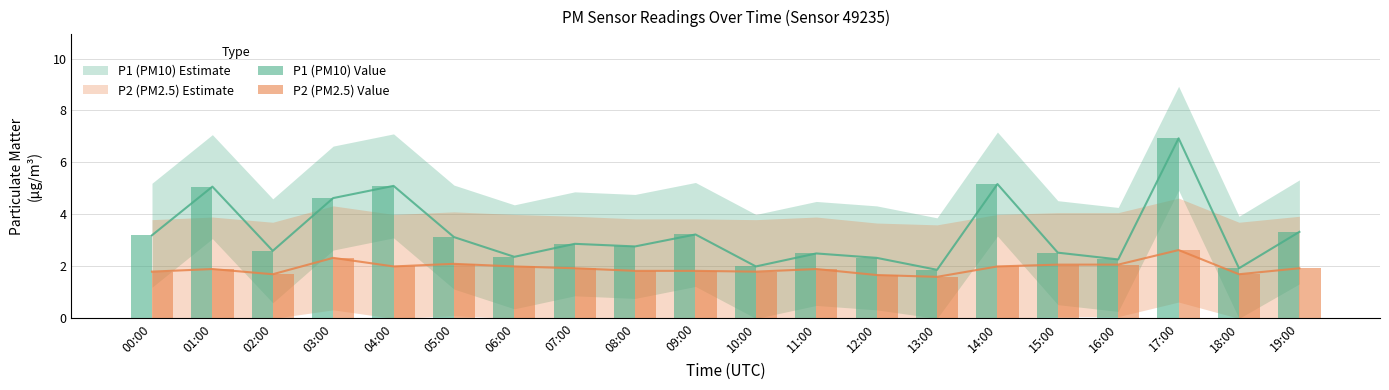

Are the bars horizontal?

No